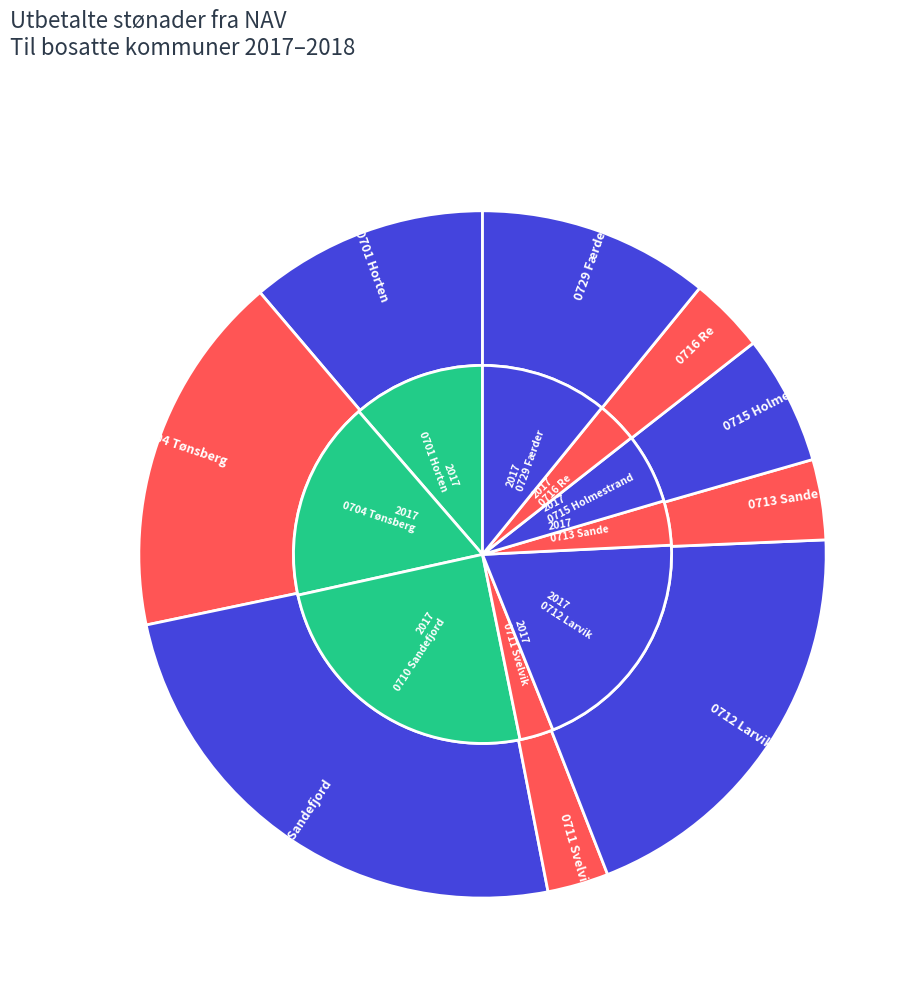

Is it true that 3 is 3% of the pie?

True